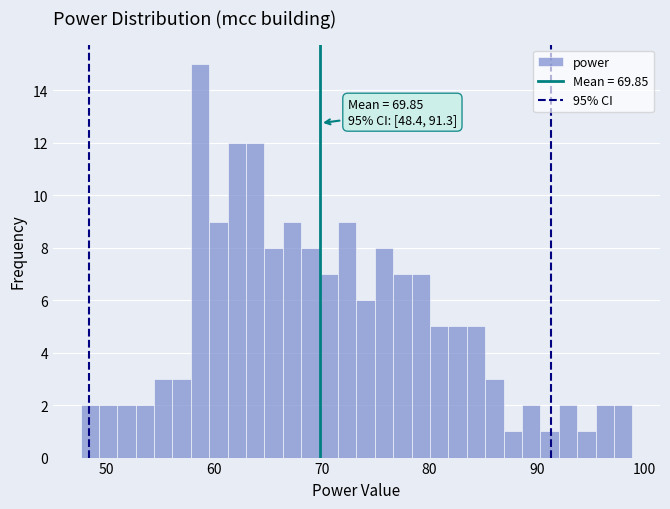

Read against the x-axis, roughly where is the centre of the tallest bar?

59